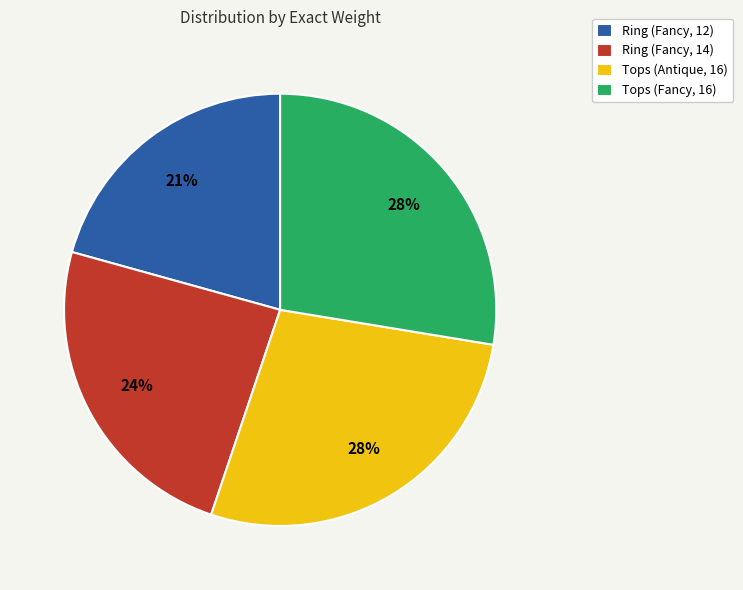

Is it true that Ring (Fancy, 12) is 21% of the pie?

True